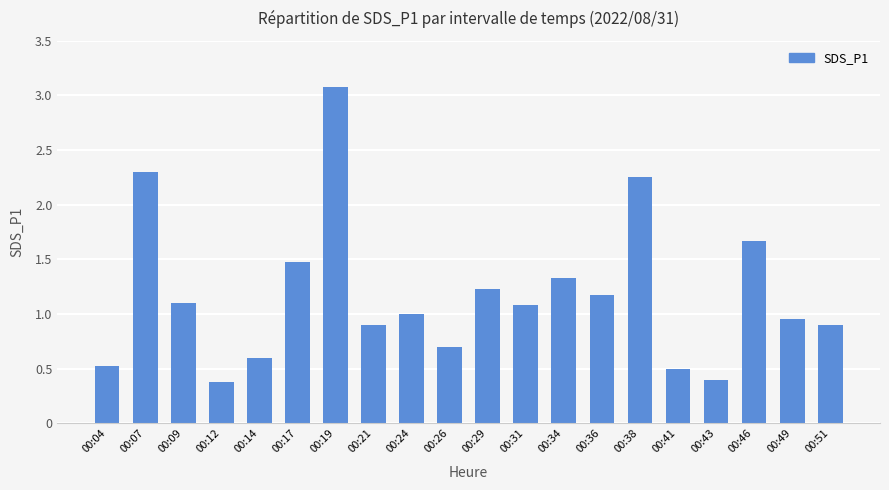

What is the greatest value displayed?

3.1